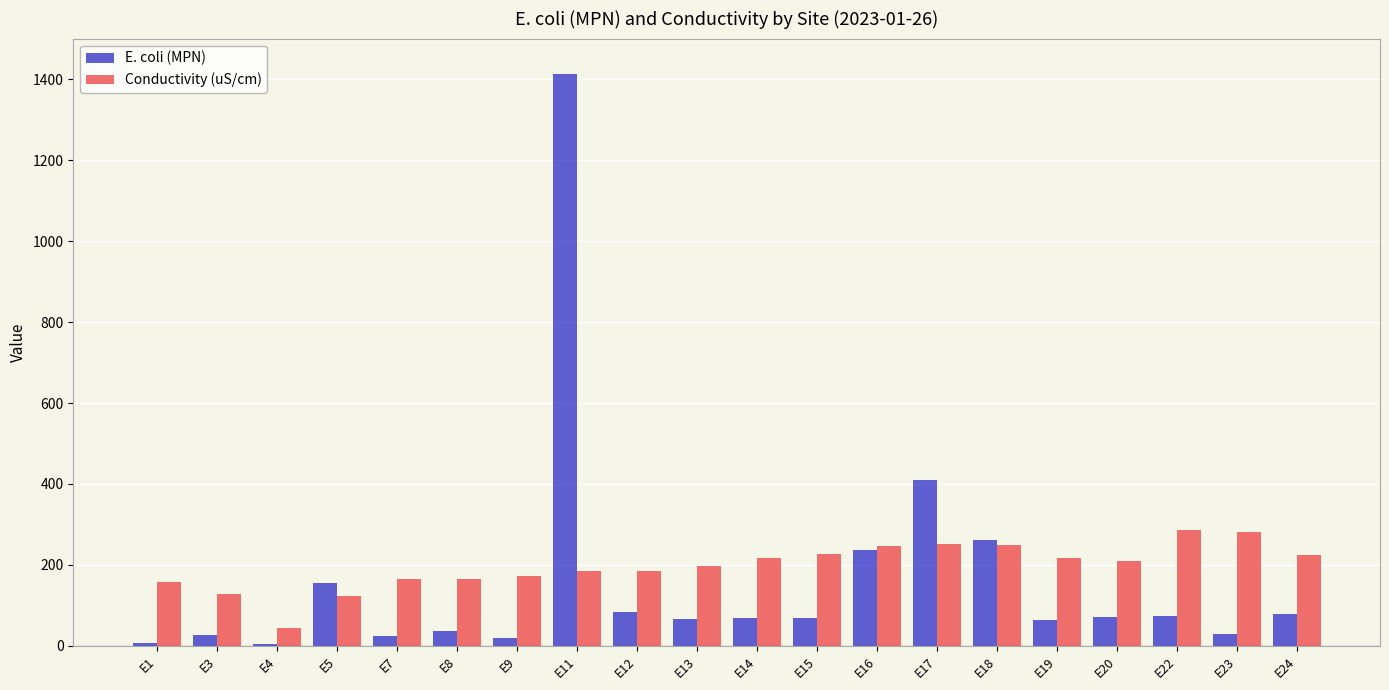

What is the approximate value of Conductivity (uS/cm) at E1?

157.3